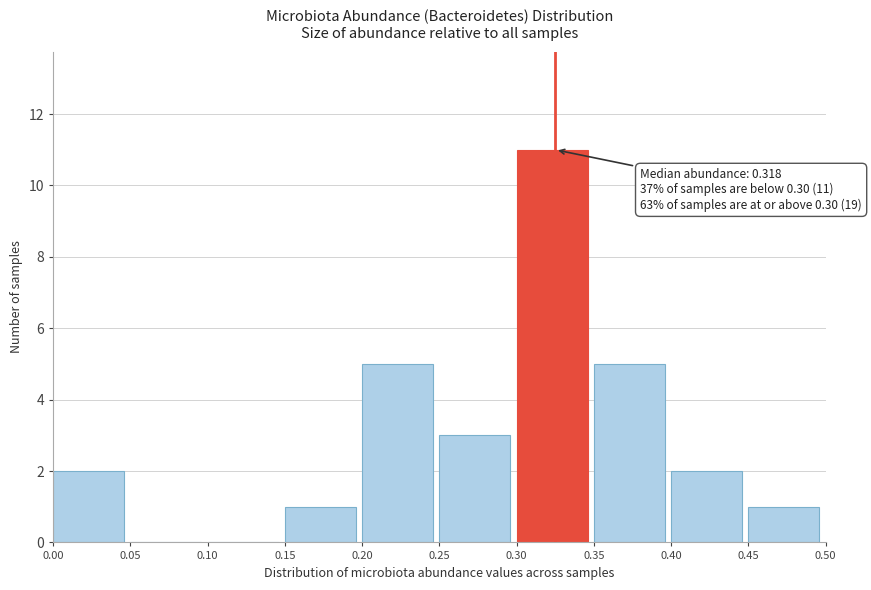

Over which range of the x-axis is the bar tallest?

0.30 to 0.35